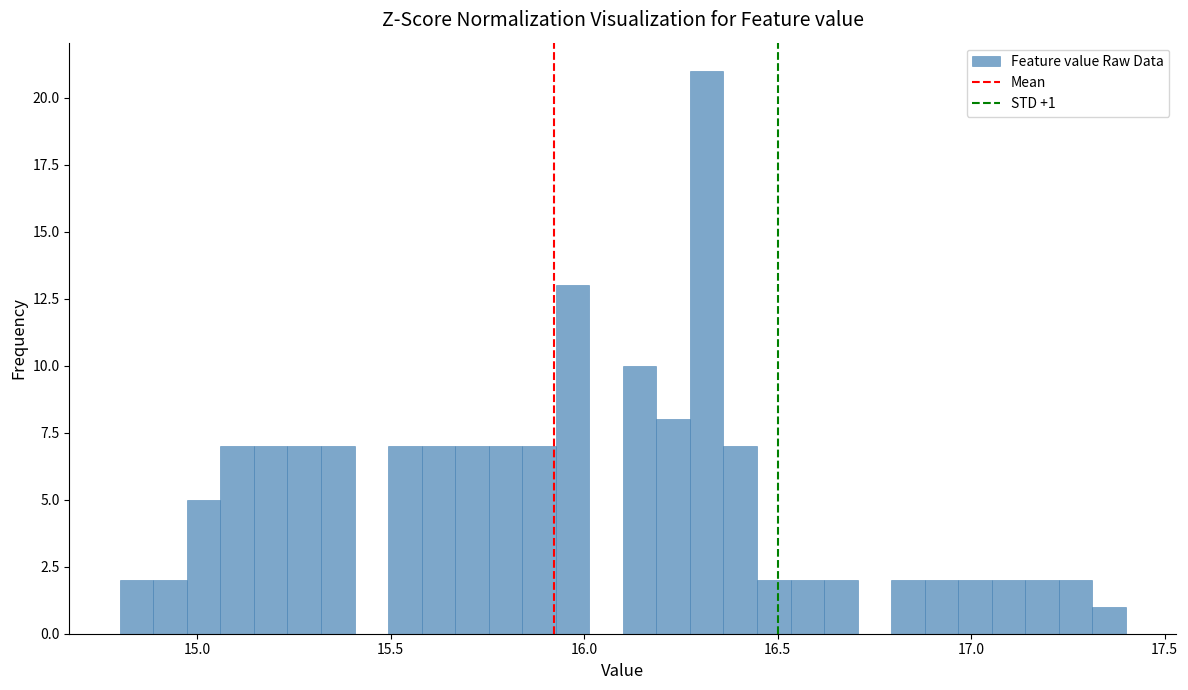

Around what value on the x-axis is the tallest bar? Give the approximate position of its centre, as read against the axis.

16.30